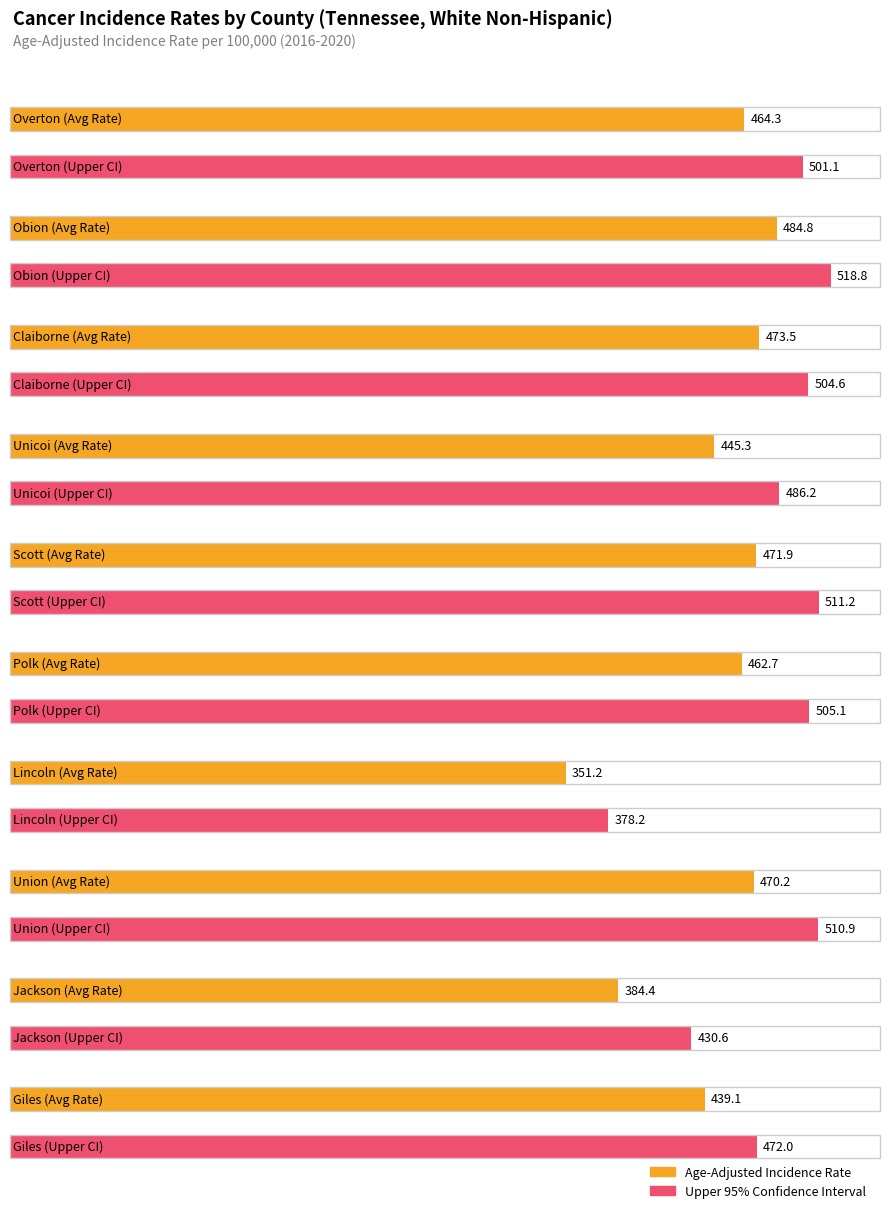

How many categories are shown in the chart?

10